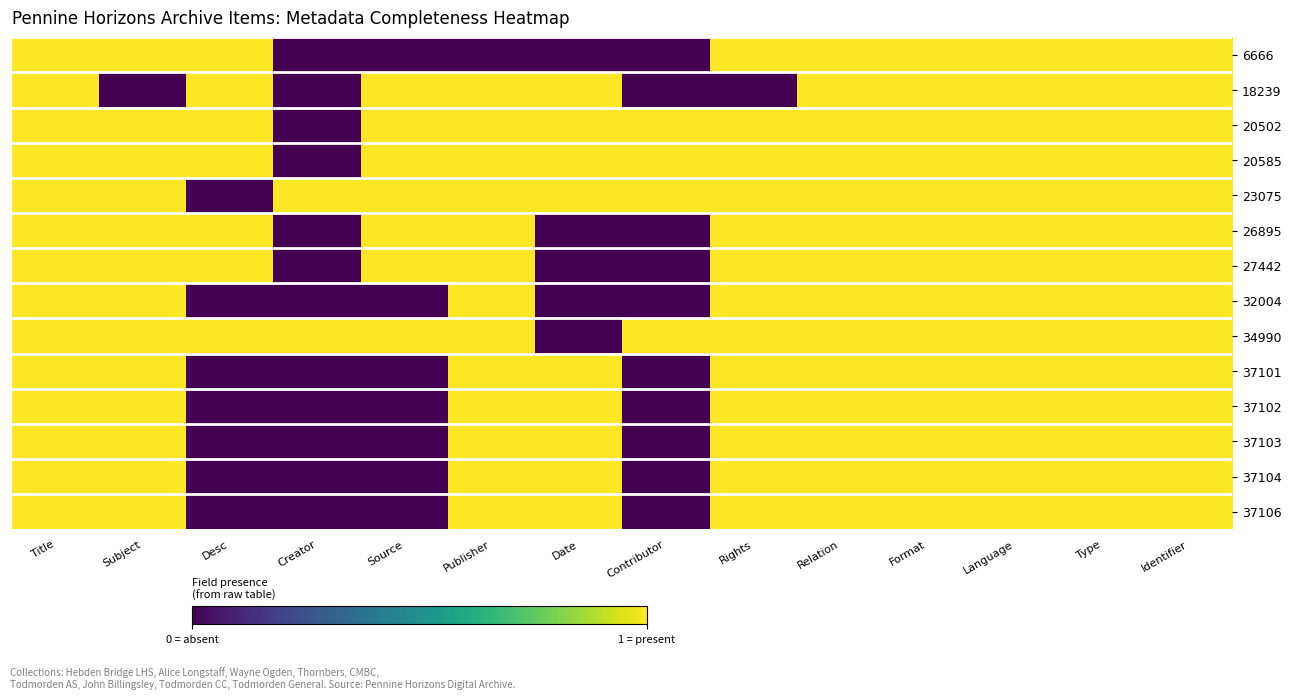

Count the number of categories in the chart.

14